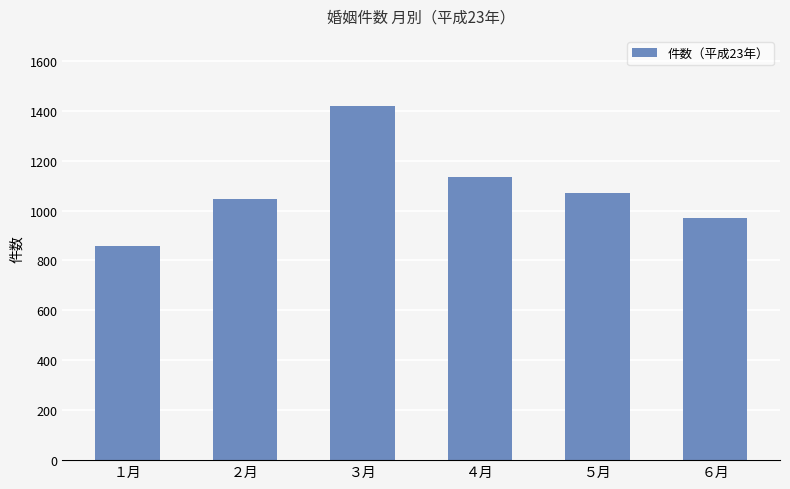

What is the maximum value shown in the chart?

1421